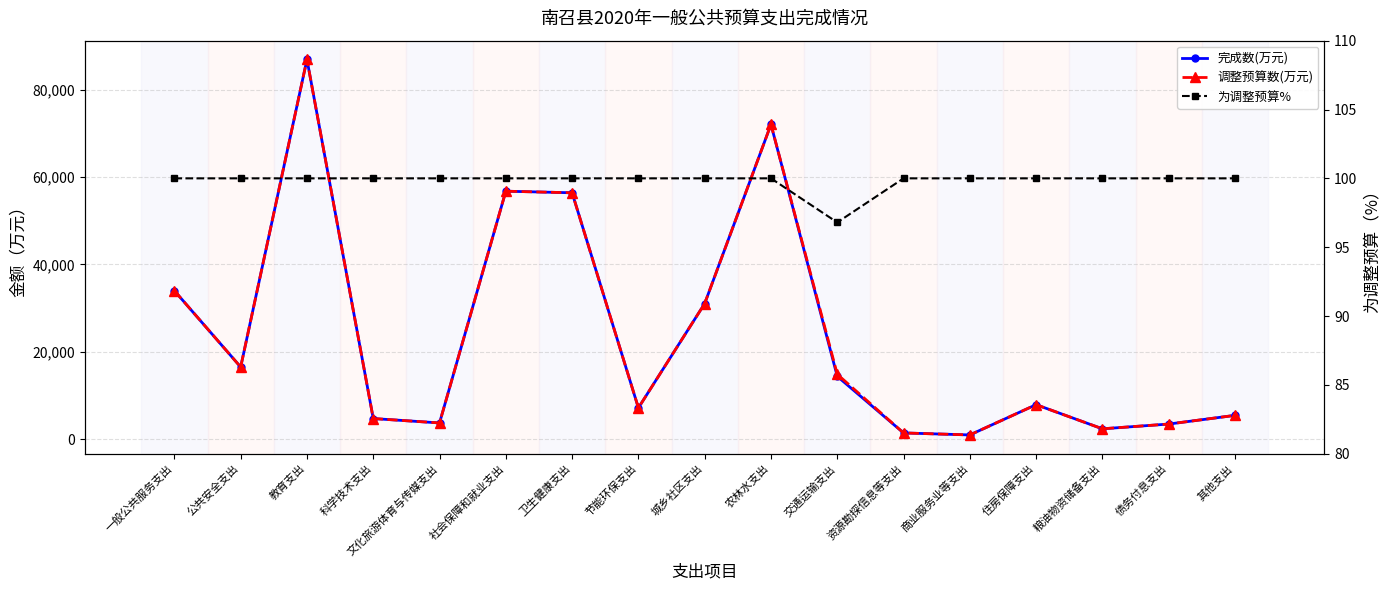

At how many categories does at least one series exceed 40196?

4